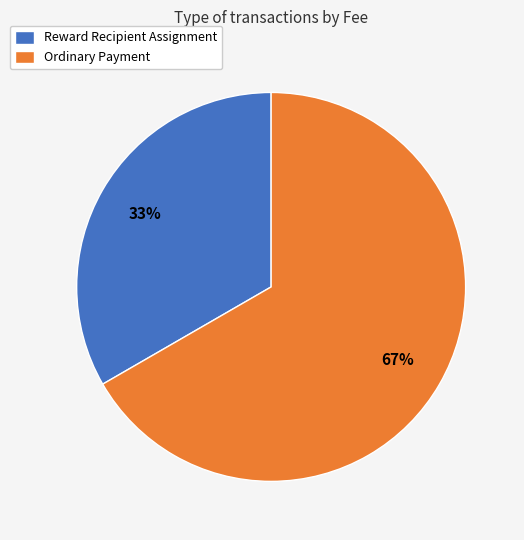

Which has a higher value, Ordinary Payment or Reward Recipient Assignment?

Ordinary Payment